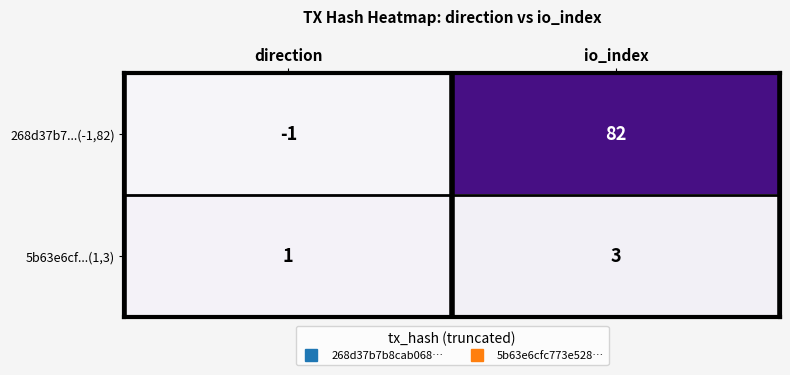

True or false: 268d37b7...(-1,82) has a value of 0 at direction.

False